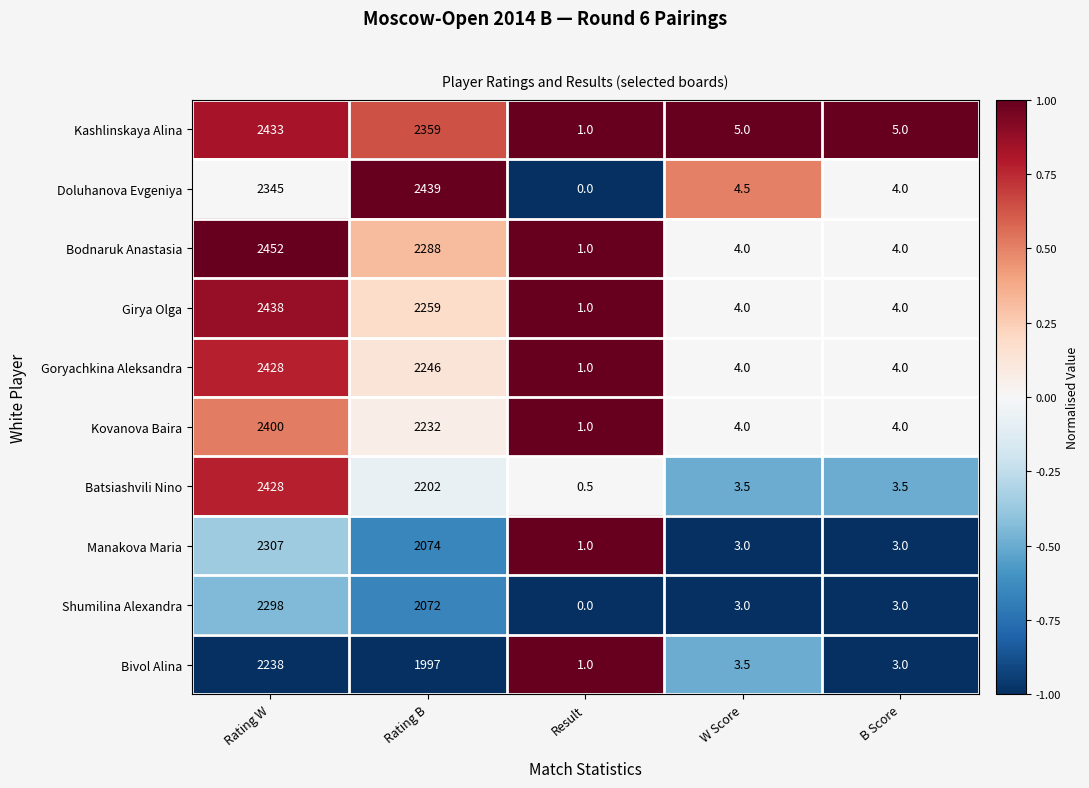

The value of Batsiashvili Nino at B Score is 3.5. True or false?

True